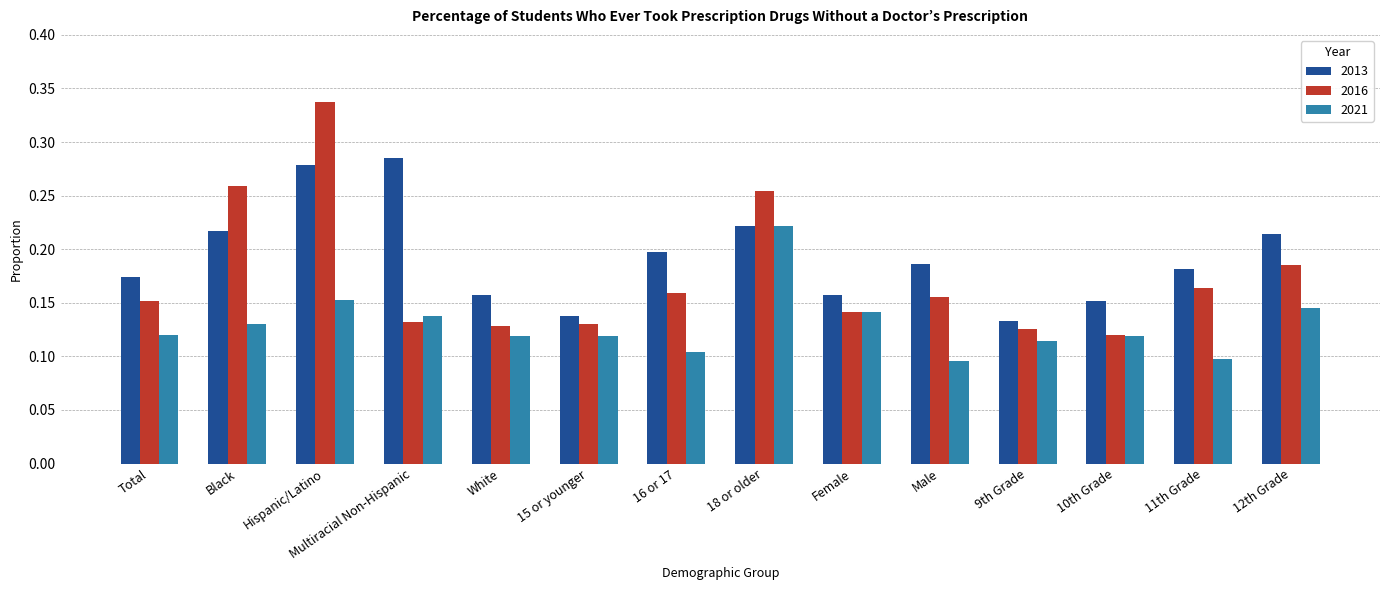

At which label does 2021 reach its peak?

18 or older